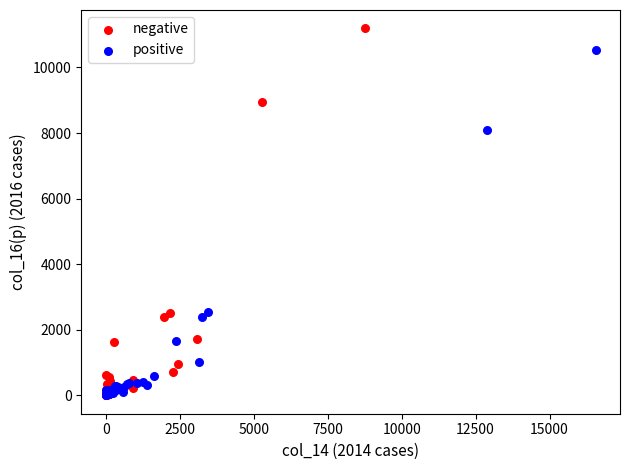

Which series reaches the maximum Y coordinate?

negative